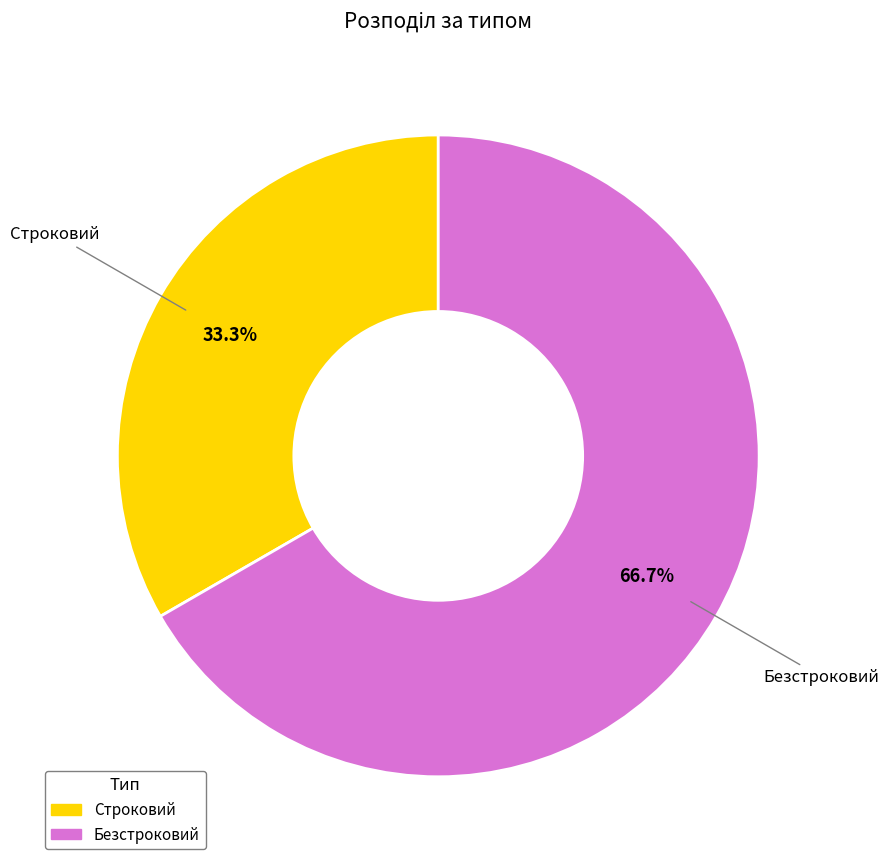

Combined, do Строковий and Безстроковий account for over 50%?

Yes